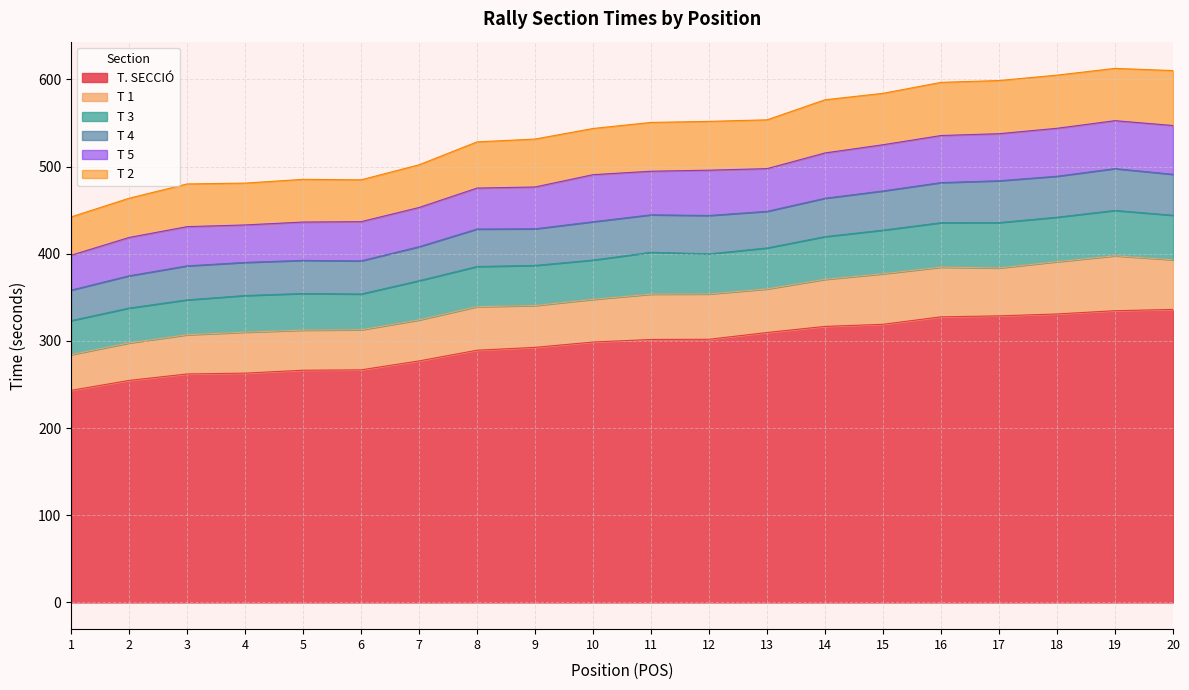

How many lines are shown in the chart?

6